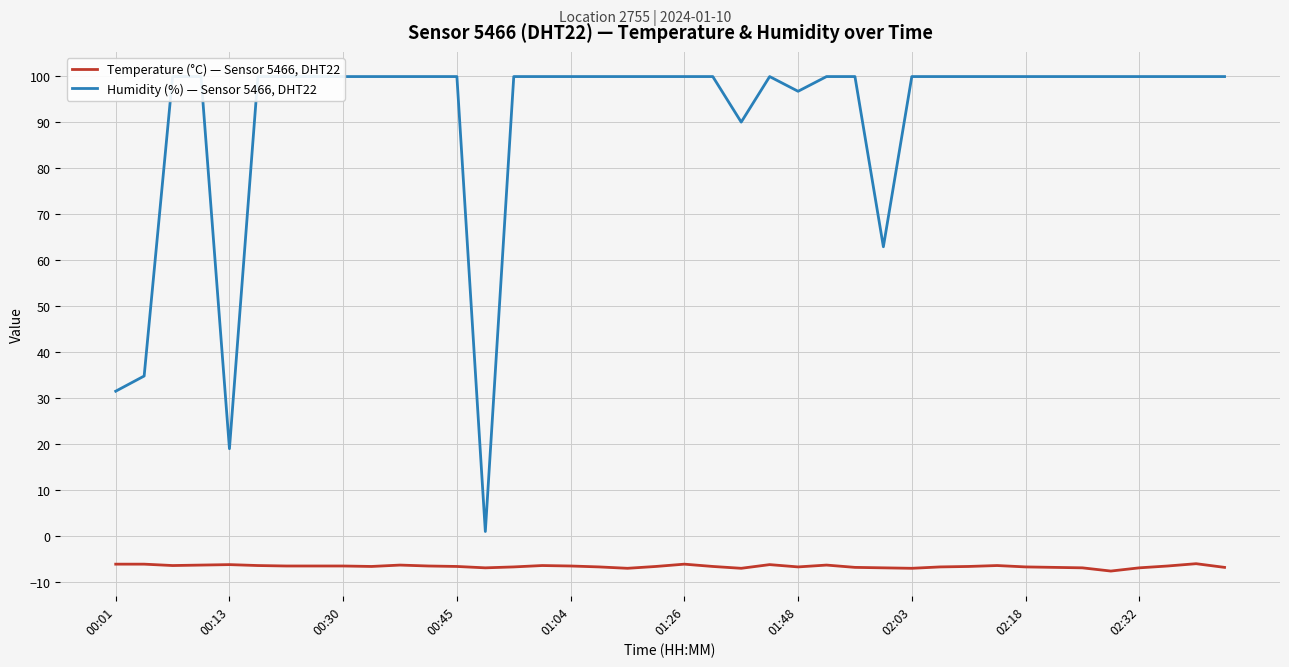

Which has a higher value, 39 or 29?

29